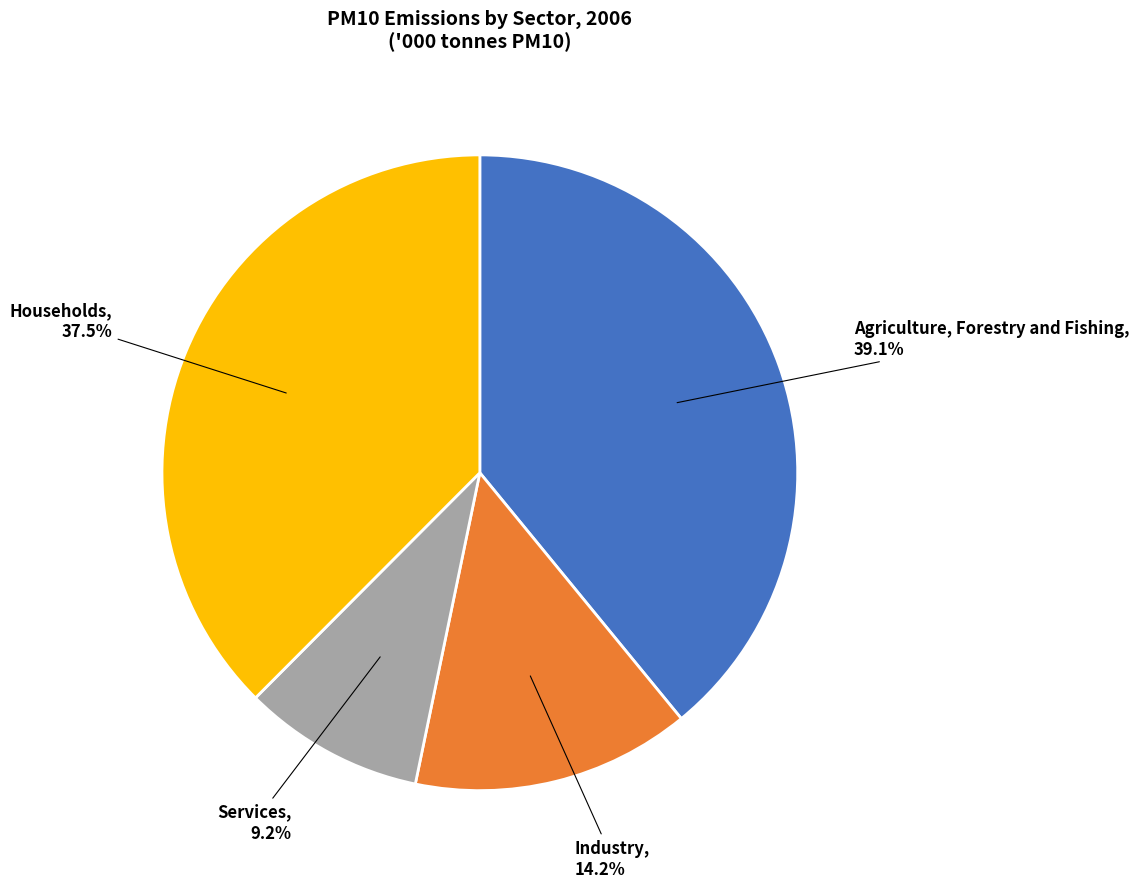

Which category has the biggest portion of the pie?

Agriculture, Forestry and Fishing